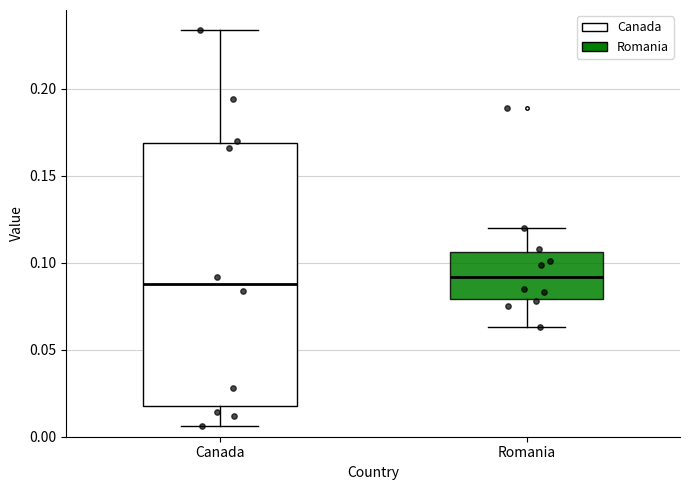

Reading left to right, transcribe this box plot: for each box, give where its median line is, the range the box spans, and where its two whiskers end, as read against the y-axis. The values are not printed on the chart, so give them approximately, as read against the axis.

Canada: median 0.090, box 0.020 to 0.170, whiskers 0.005 to 0.235
Romania: median 0.090, box 0.080 to 0.105, whiskers 0.065 to 0.120